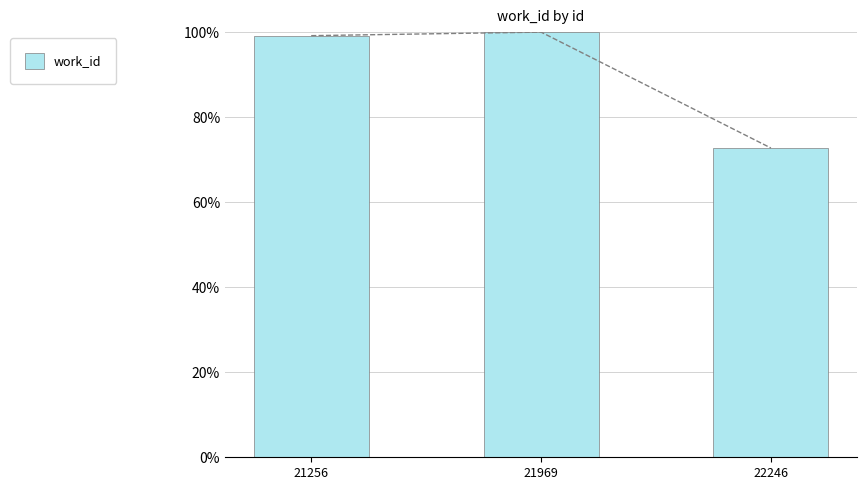

How many values are below 99?

1